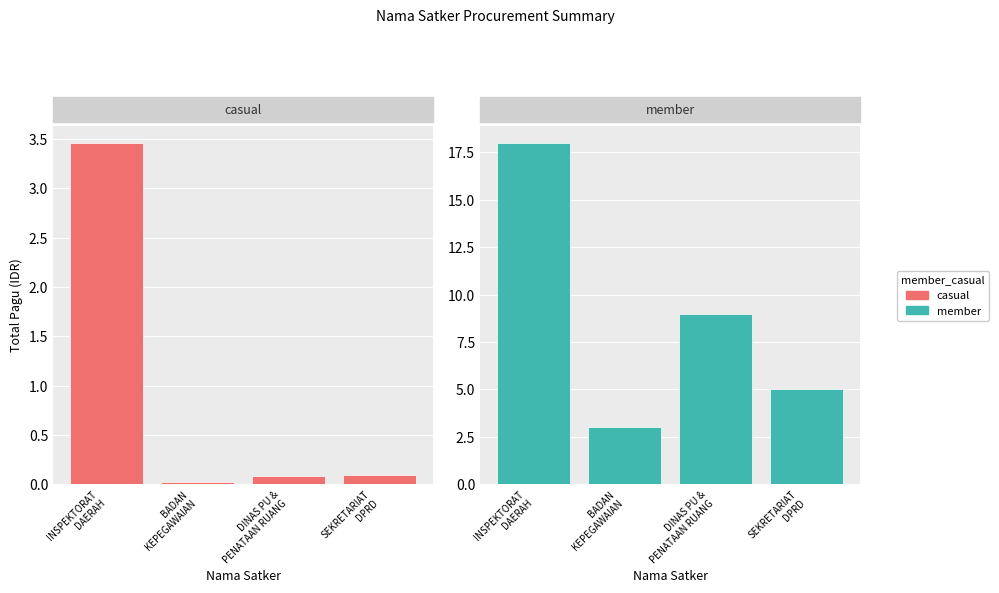

Is it true that member equals 5 at DINAS PU &
PENATAAN RUANG?

False